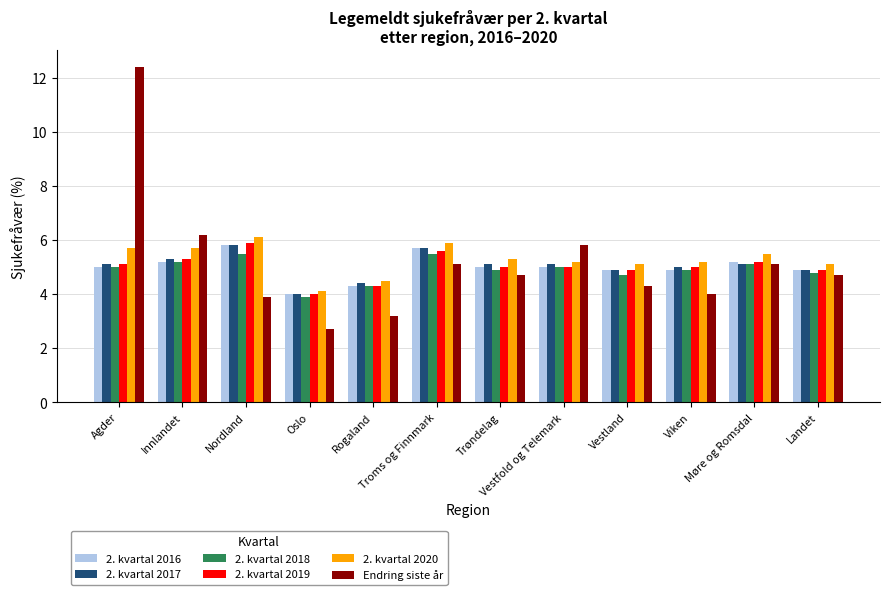

What position from the right is Rogaland?

8